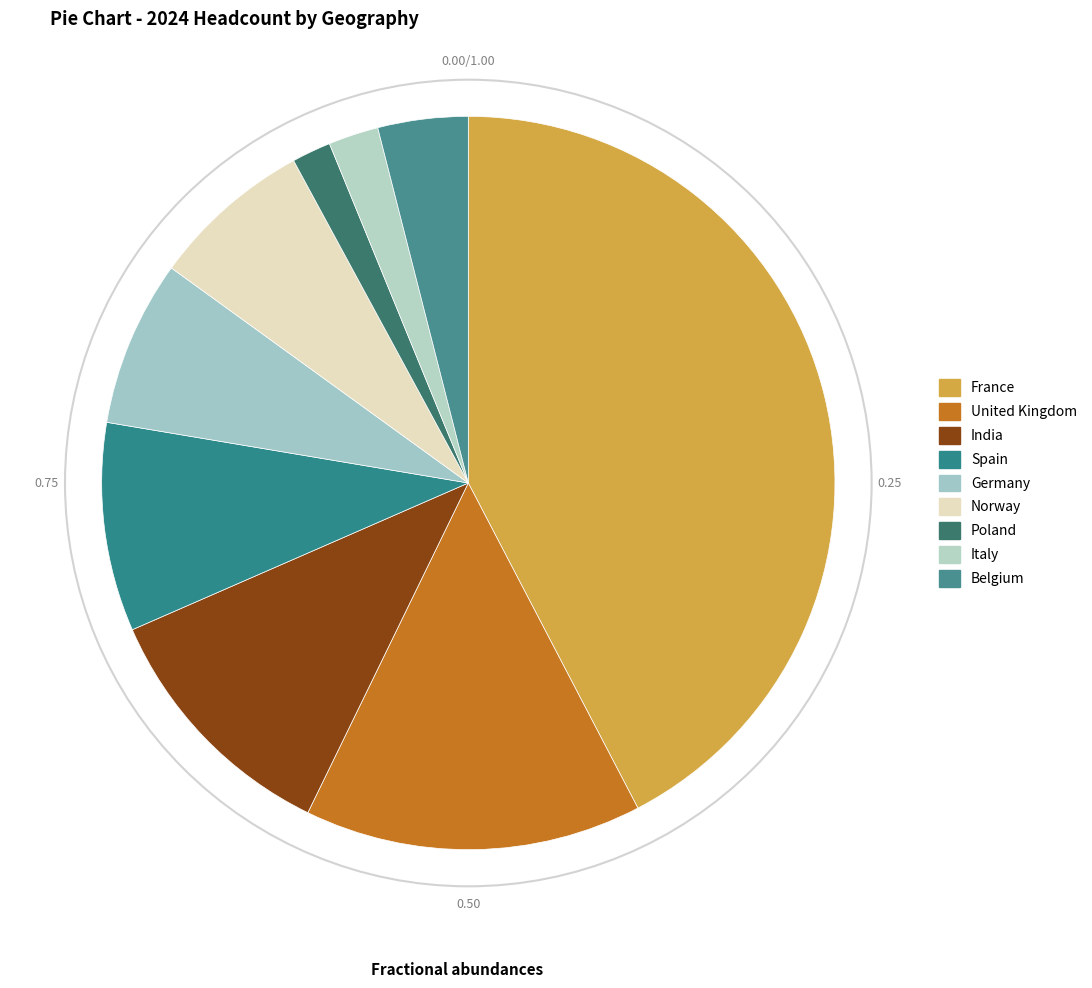

What percentage do Poland and Norway together represent?

8.8%